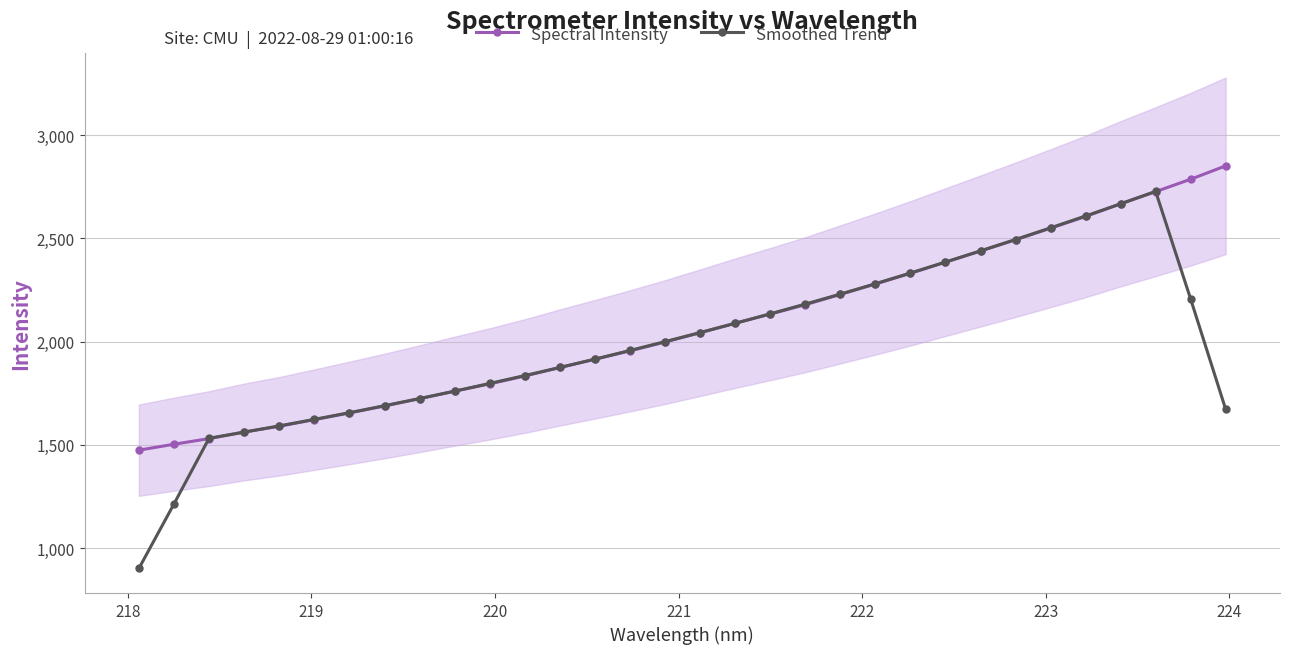

List the series in order of their overall mean, lowest first.

Smoothed Trend, Spectral Intensity